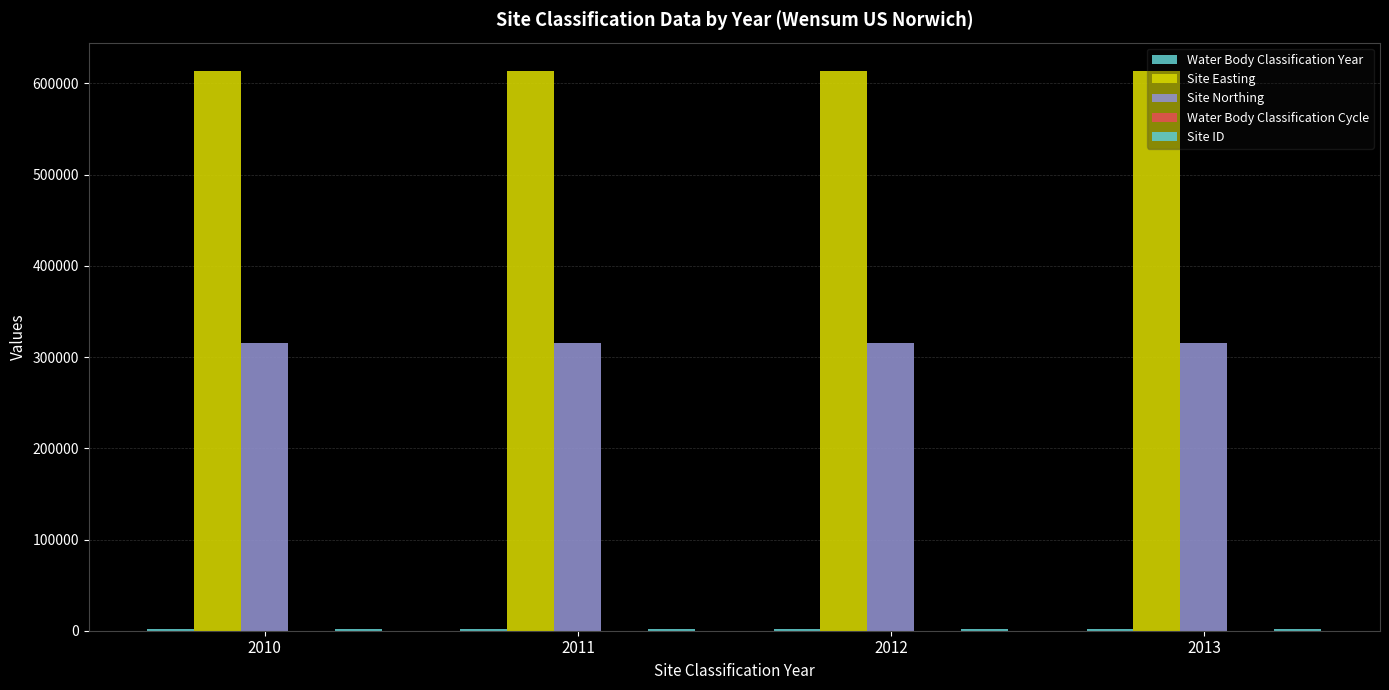

Reading left to right, transcribe all the data shown in this chart.

Water Body Classification Year: 2010	2011	2012	2013
Site Easting: 614000	614000	614000	614000
Site Northing: 315500	315500	315500	315500
Water Body Classification Cycle: 1	1	1	1
Site ID: 1490	1490	1490	1490